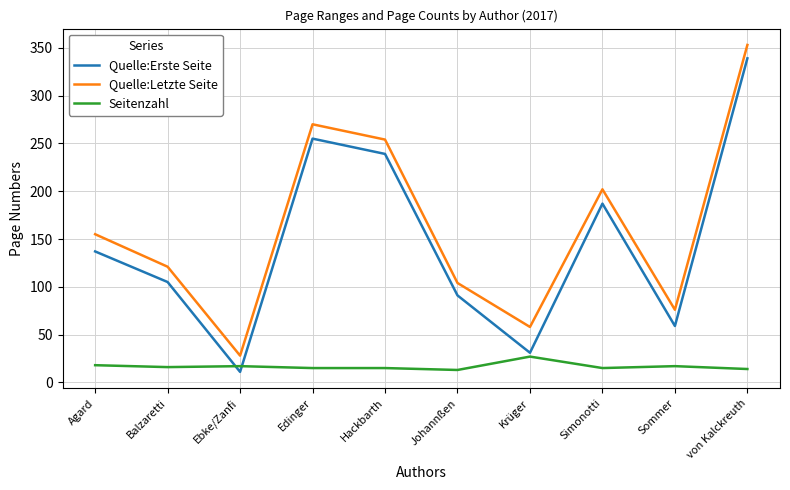

What are all the series names shown in the legend?

Quelle:Erste Seite, Quelle:Letzte Seite, Seitenzahl